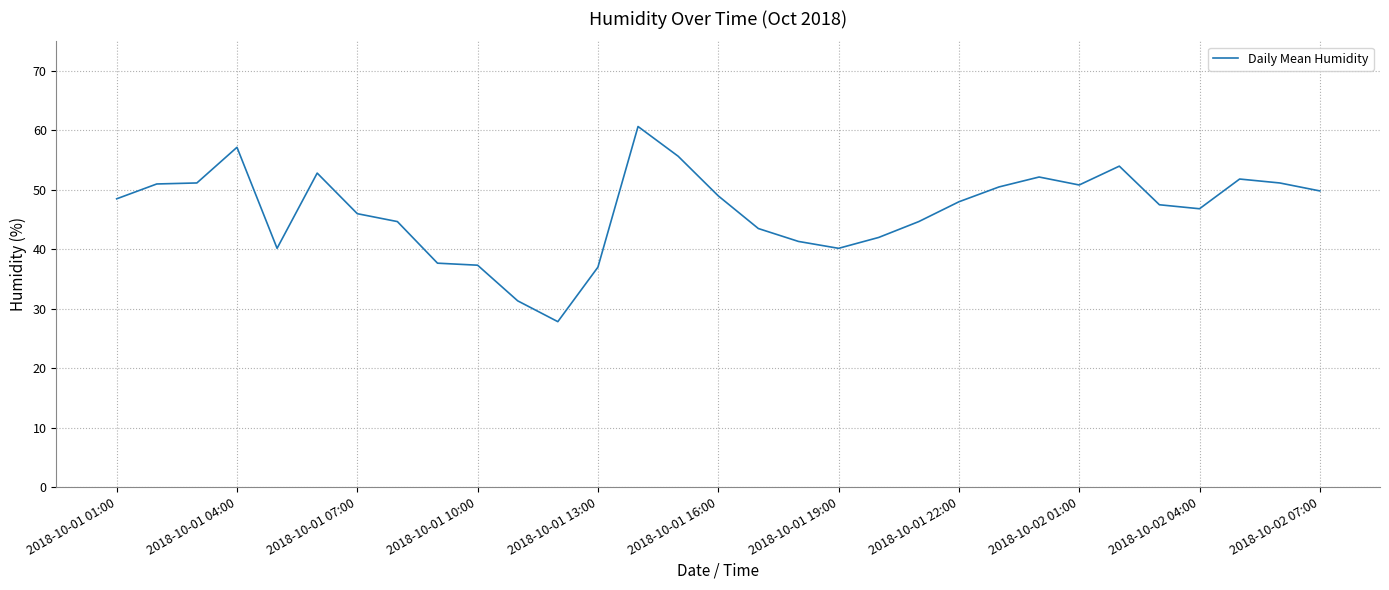

What is the minimum value shown in the chart?

27.8